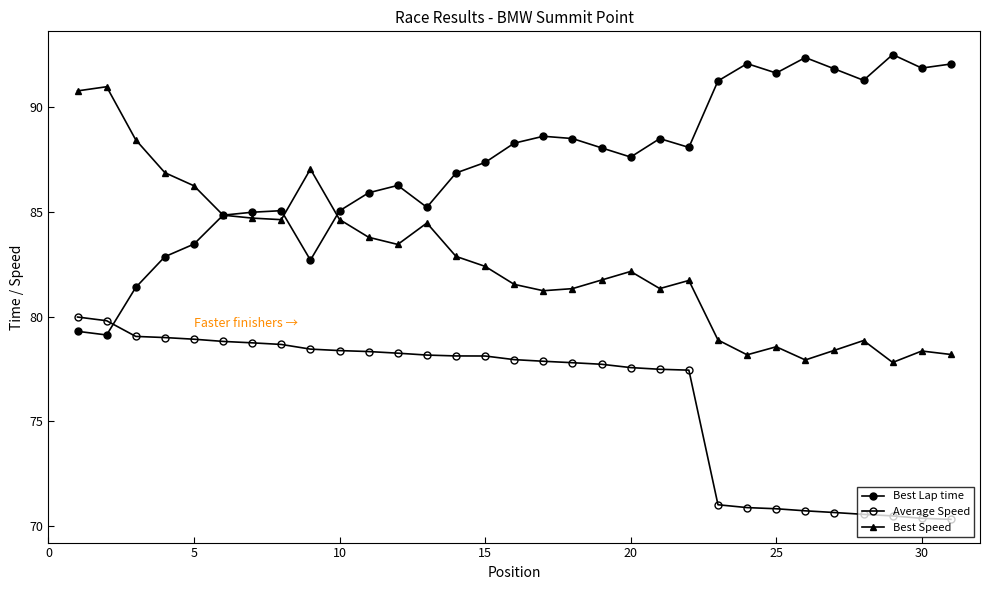

How many categories are shown in the chart?

31